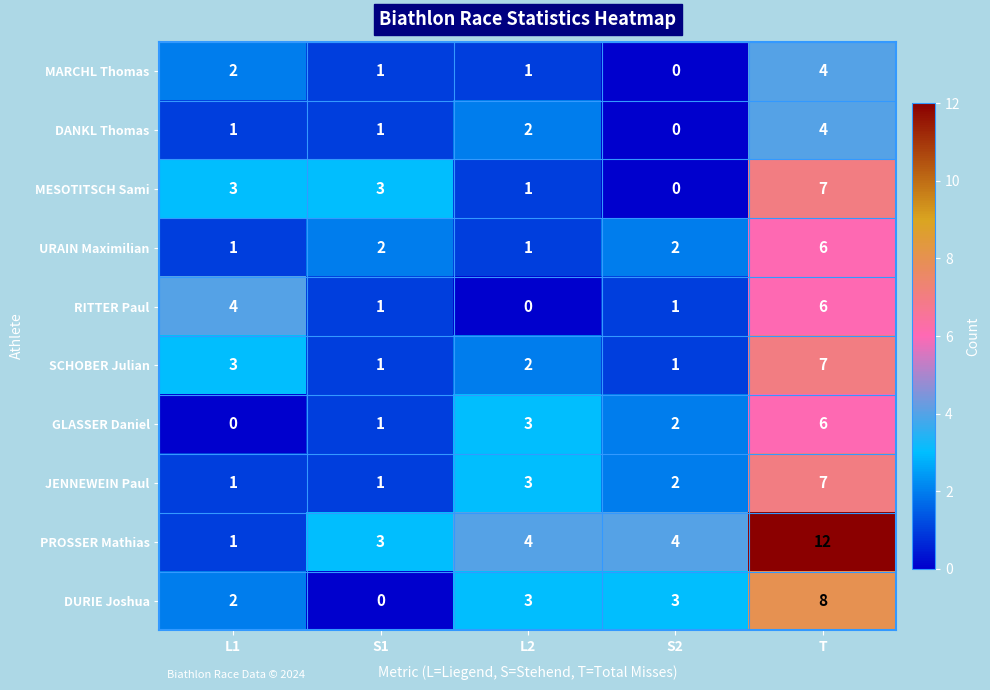

What is the sum of all DANKL Thomas values?

8